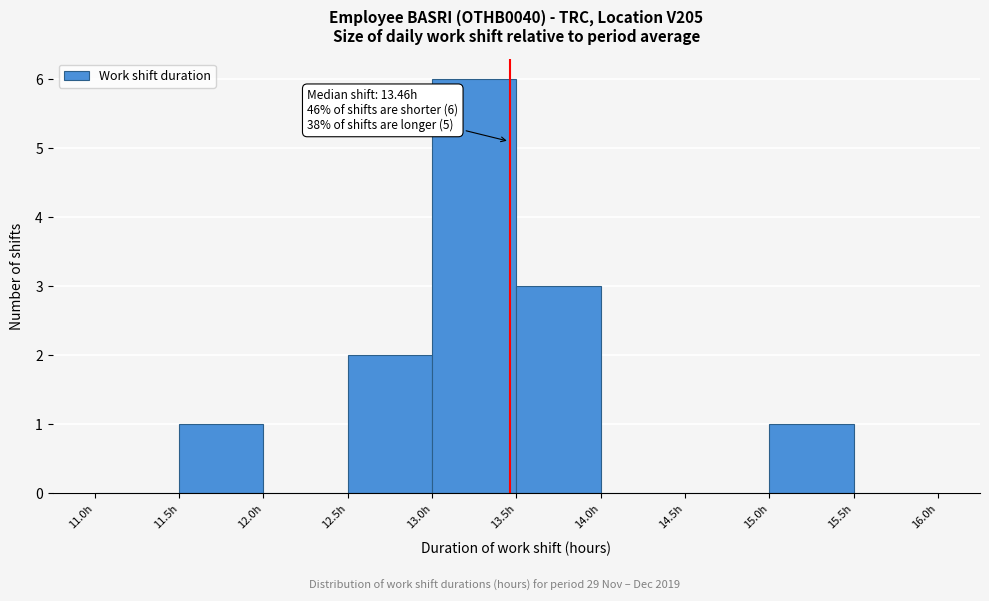

Over which range of the x-axis is the bar tallest?

13.0 to 13.5